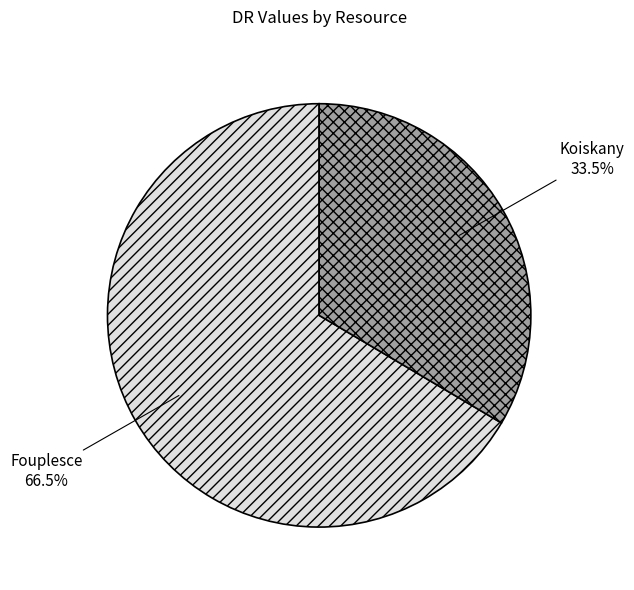

Between Koiskany and Fouplesce, which is larger?

Fouplesce